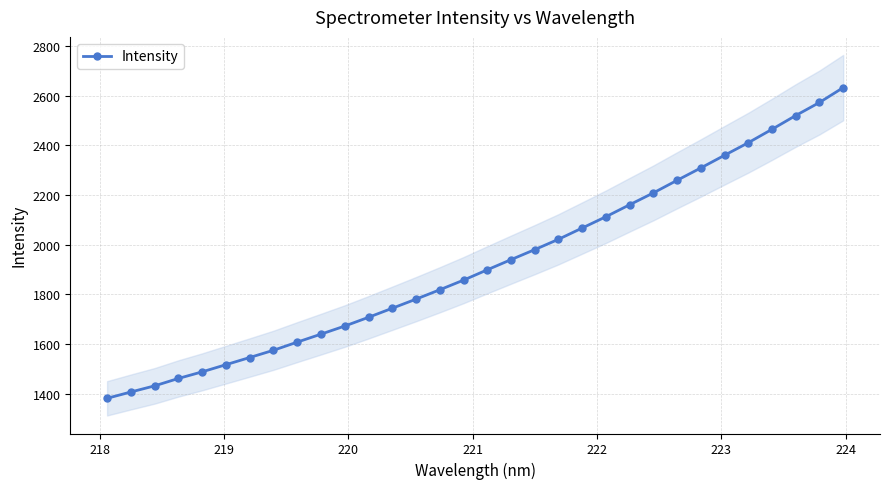

What is the difference between the maximum and minimum values?

1250.7